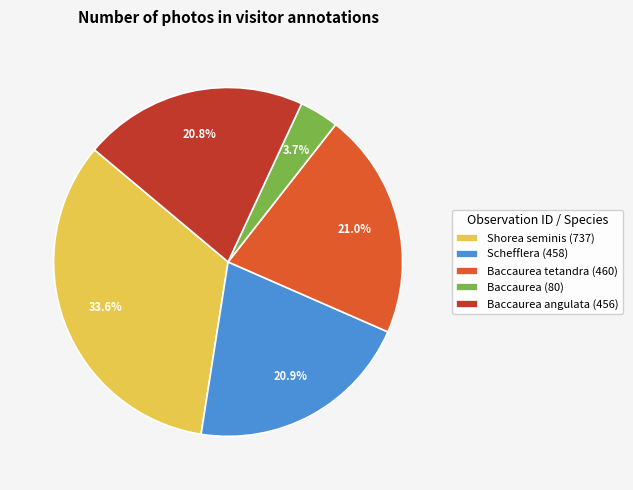

Which slice is the smallest?

Baccaurea (80)